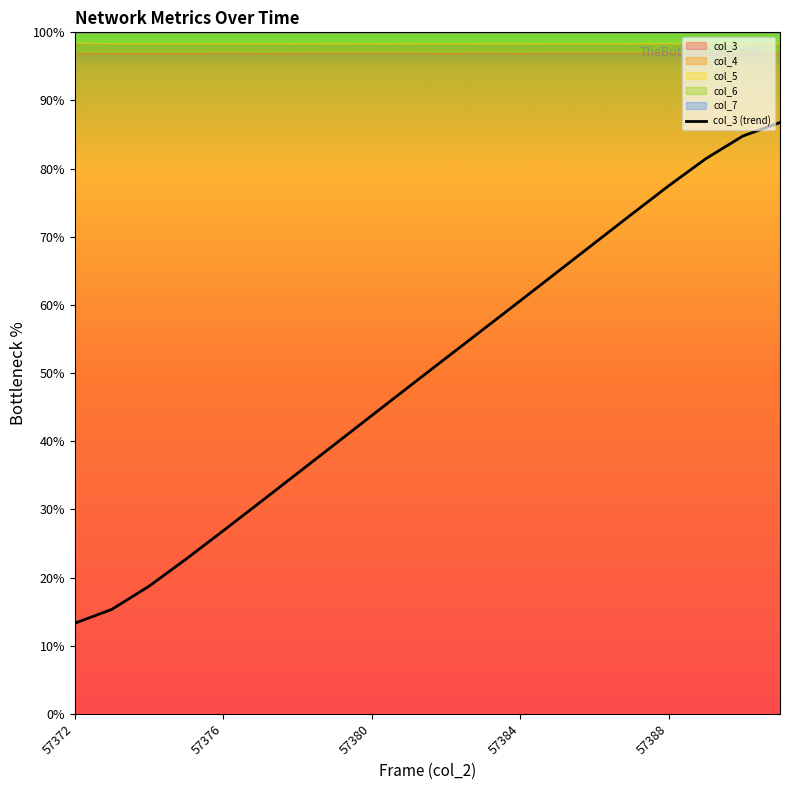

What is the minimum value shown in the chart?

13.3